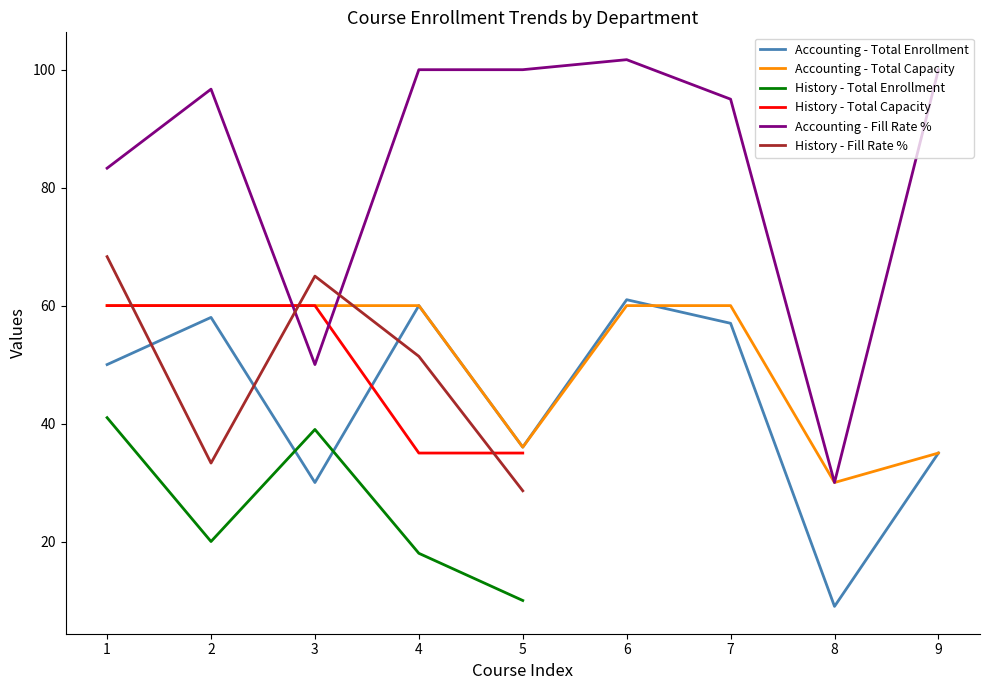

The value of Total Capacity at ACCT222-1 is 60.0. True or false?

True